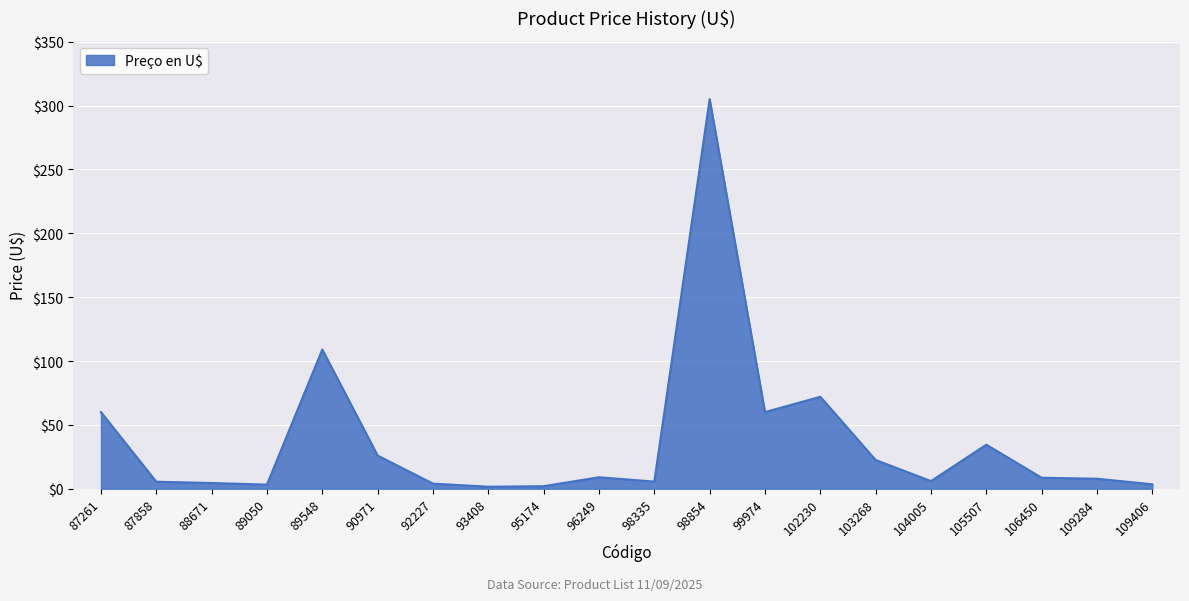

What is the change in value from 92227 to 98854?

+301.0